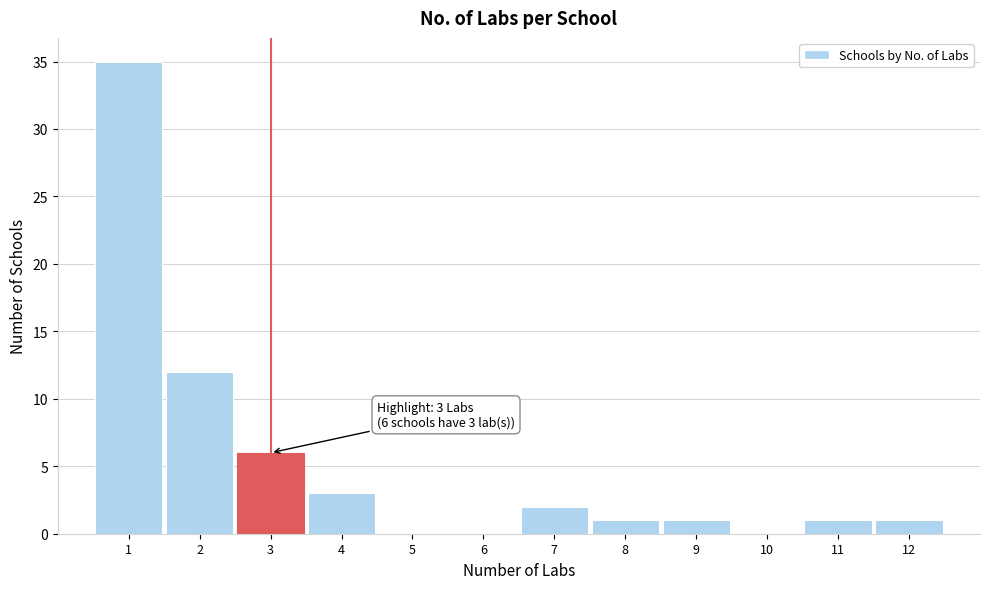

Which range on the x-axis has the tallest bar?

0.5 to 1.5